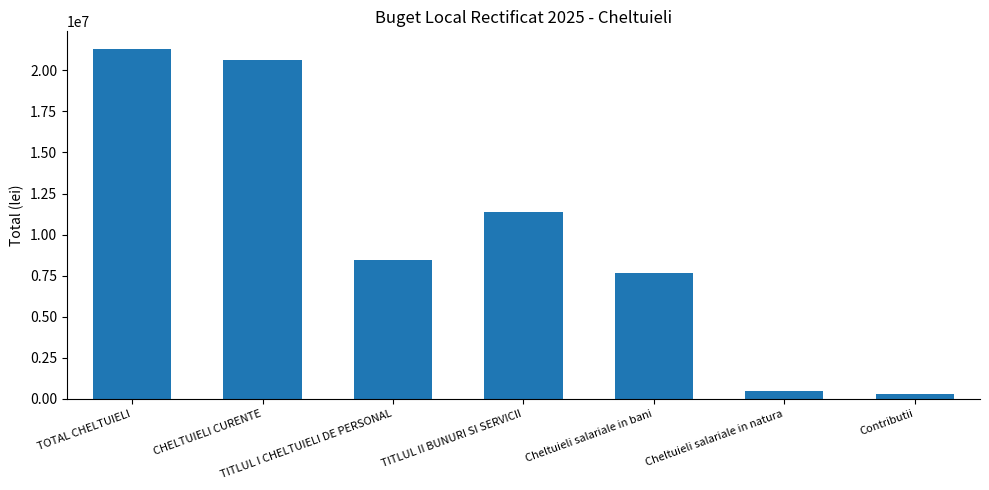

What is the change in value from Cheltuieli salariale in bani to Cheltuieli salariale in natura?

-7144228